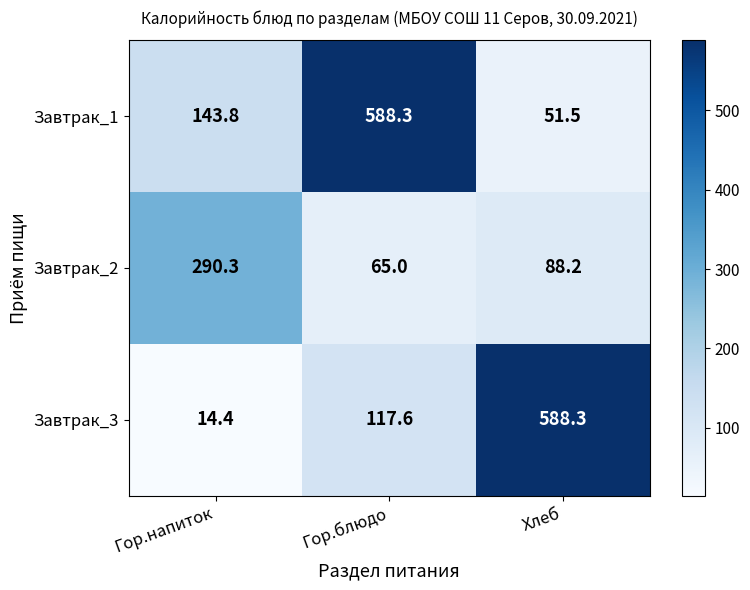

Which series has the largest range (max minus min)?

Завтрак_3